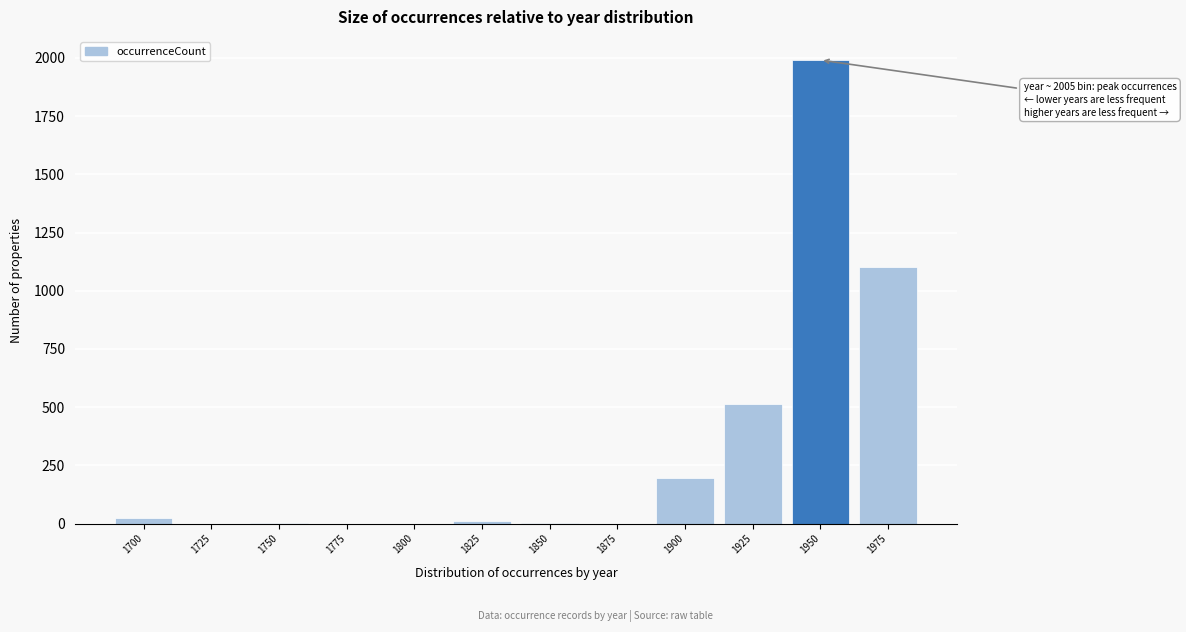

True or false: the data shows 0 at 1775.

True